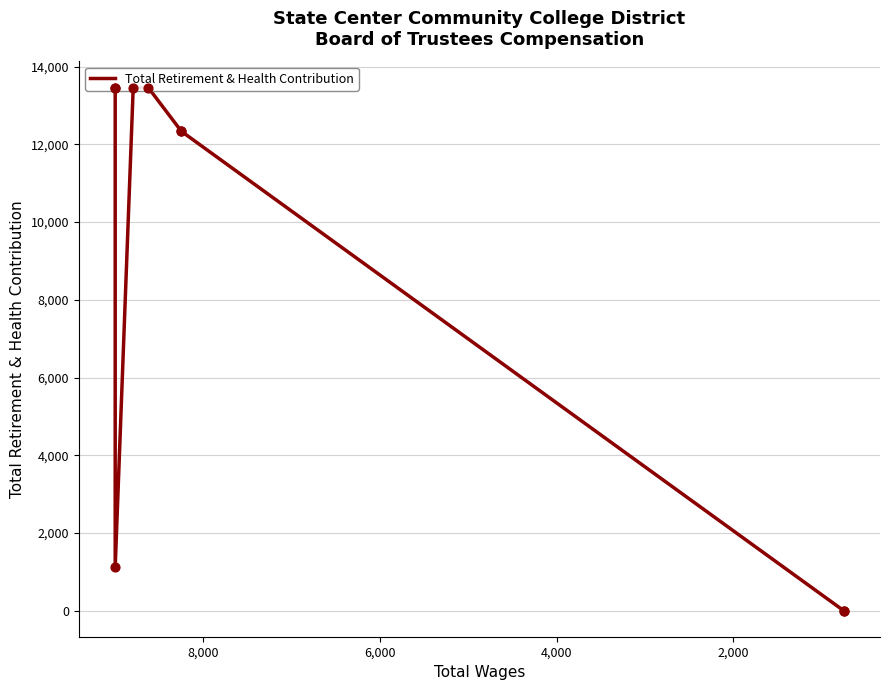

What is the change in value from 4,000 to 8,000?

+12348